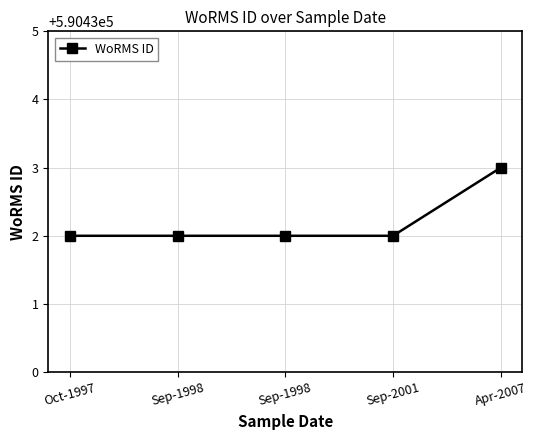

The value at Oct-1997 is 590432. True or false?

True